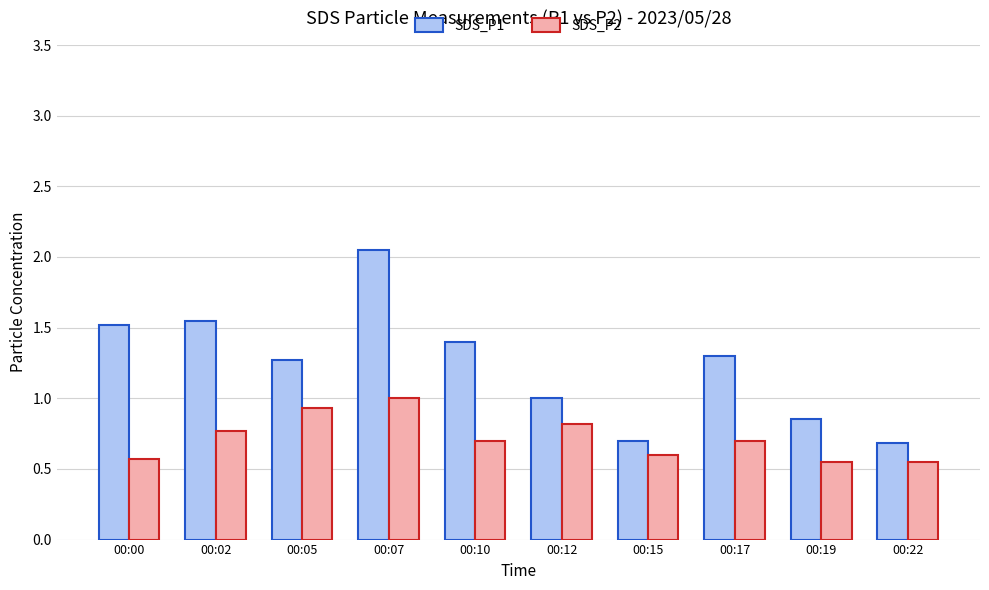

Rank the series by their average value, from lowest to highest.

SDS_P2, SDS_P1